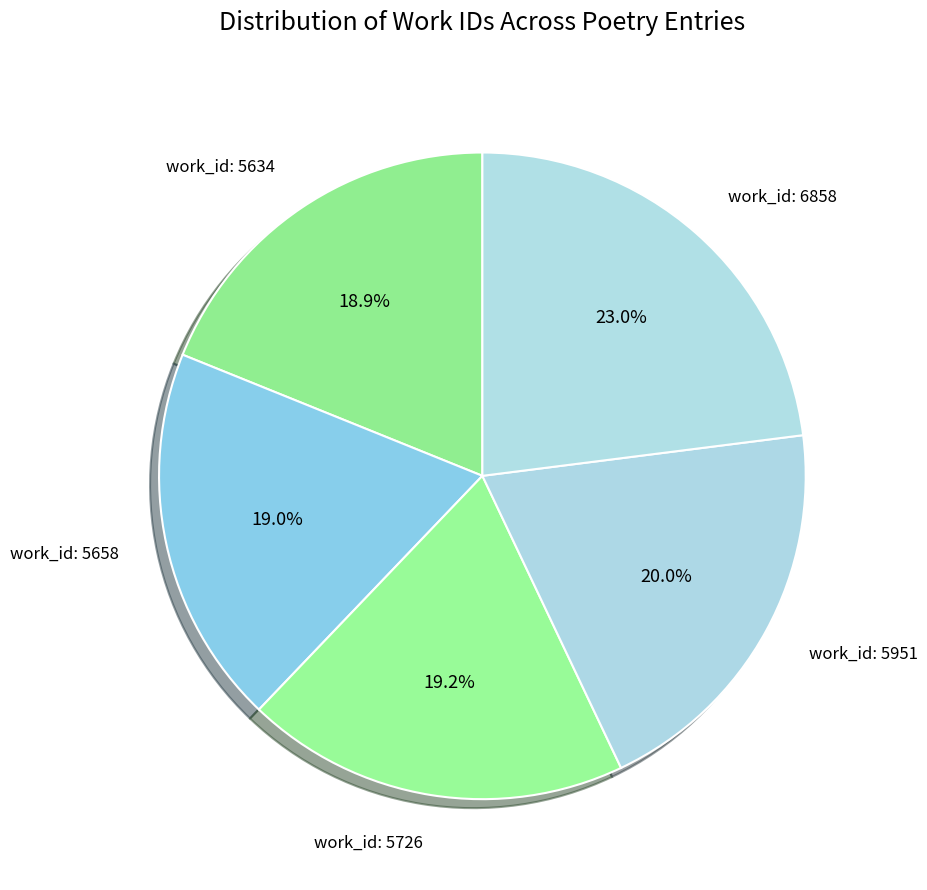

True or false: work_id: 5634 accounts for 30% of the total.

False